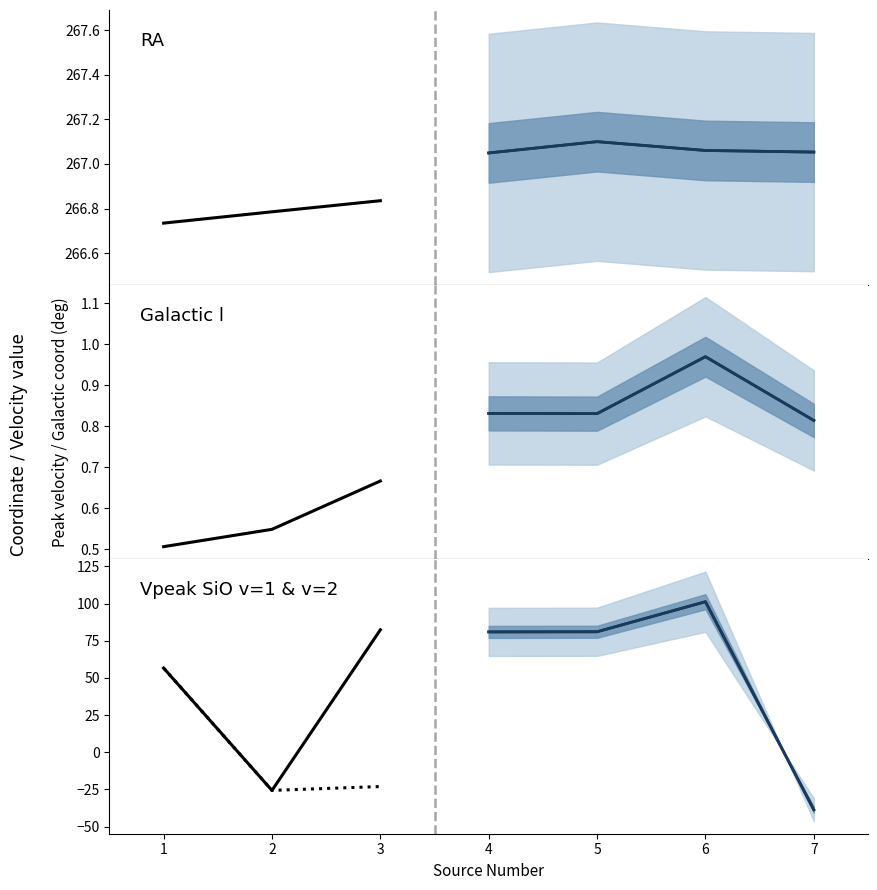

Which category has the lowest value in the vpeak_v2 series?

7